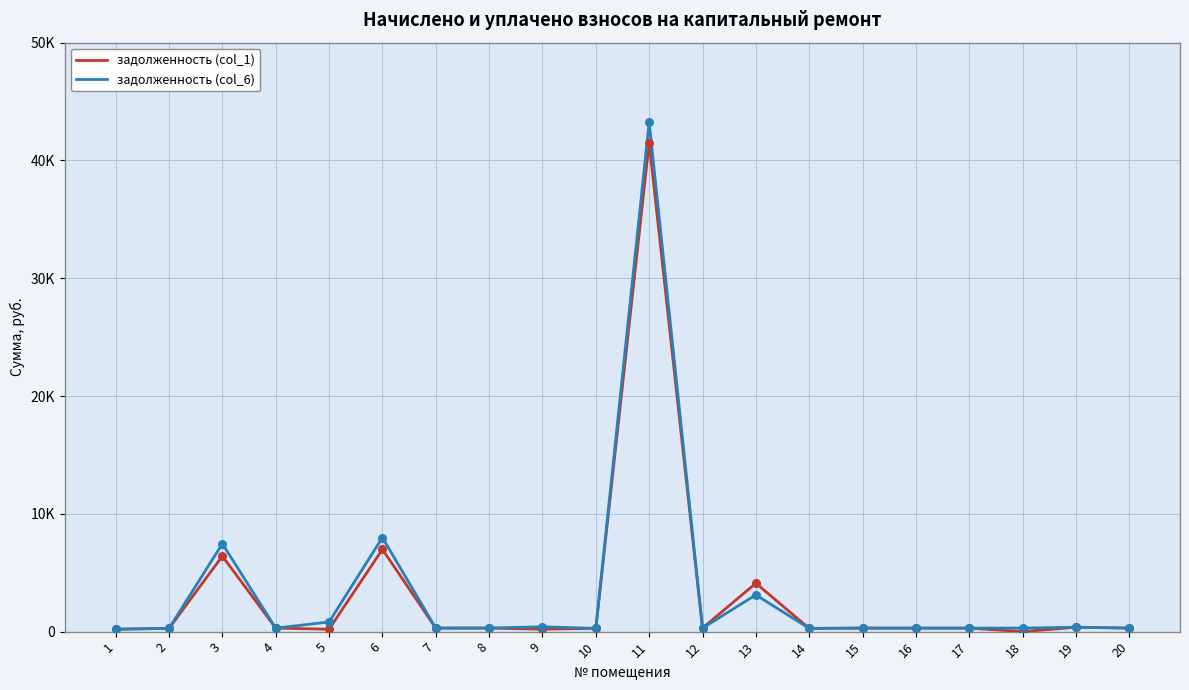

At how many categories does at least one series exceed 38489?

1